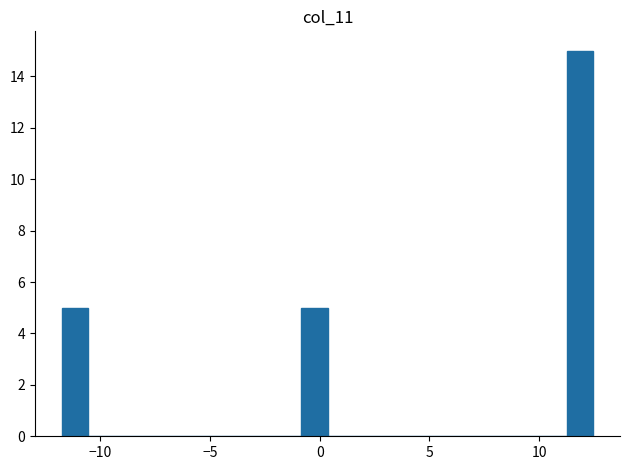

Read against the x-axis, roughly where is the centre of the tallest bar?

12.0